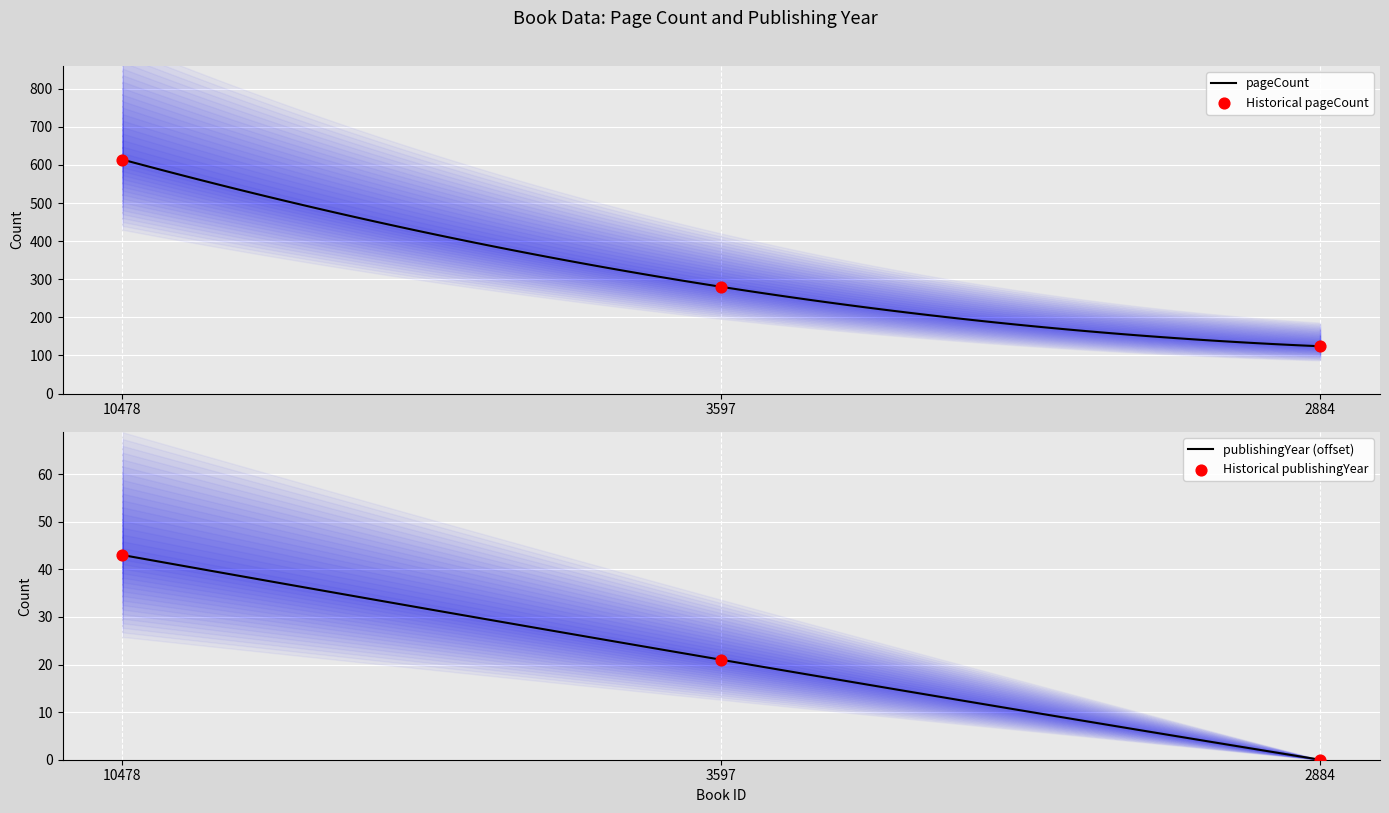

Is the value of pageCount at 3597 greater than the value of publishingYear at 2884?

Yes